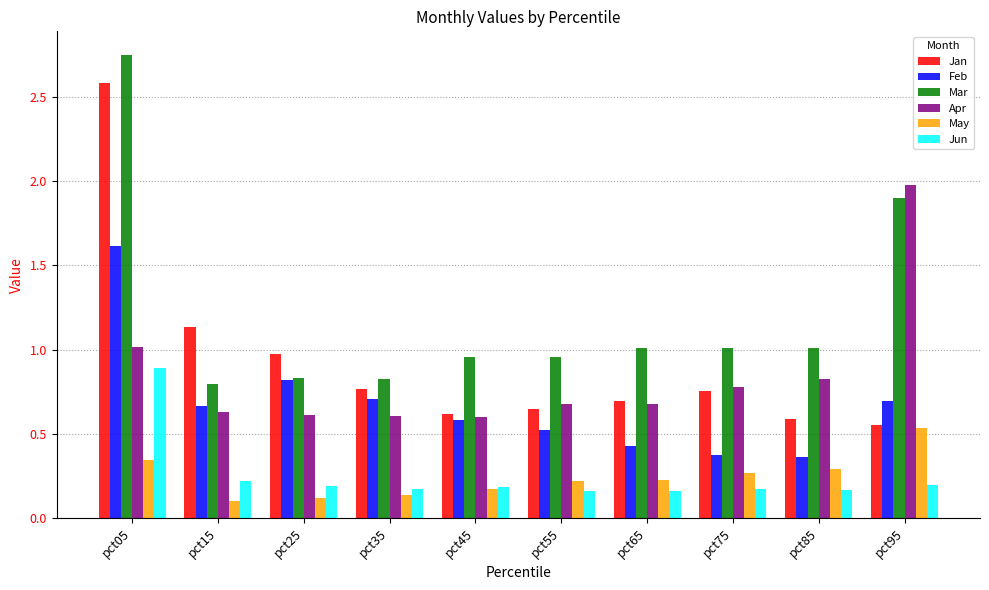

What is the sum of all Apr values?

8.4